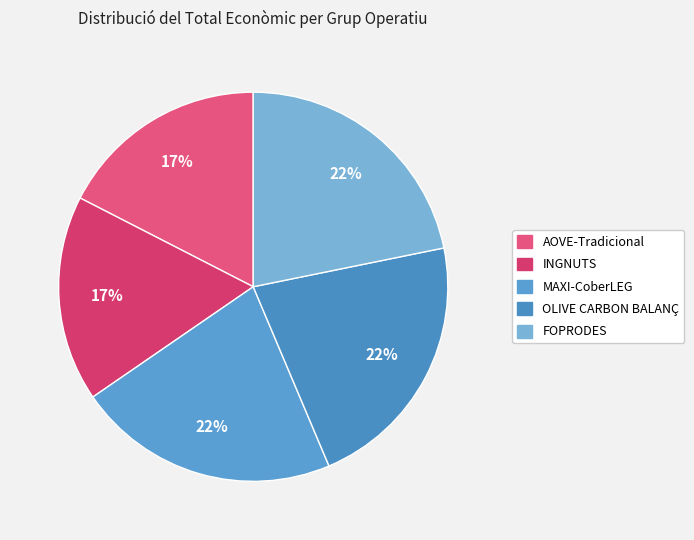

Is AOVE-Tradicional the majority of the pie?

No